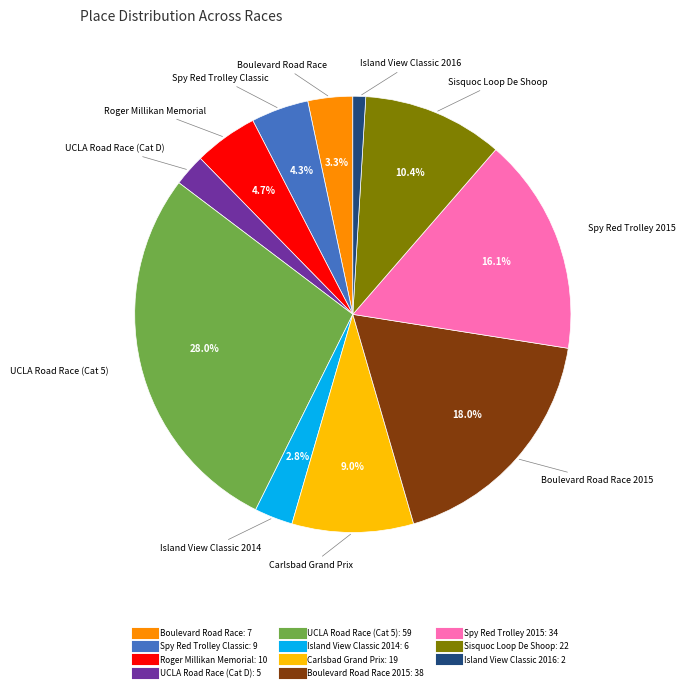

Does any single category account for the majority?

No